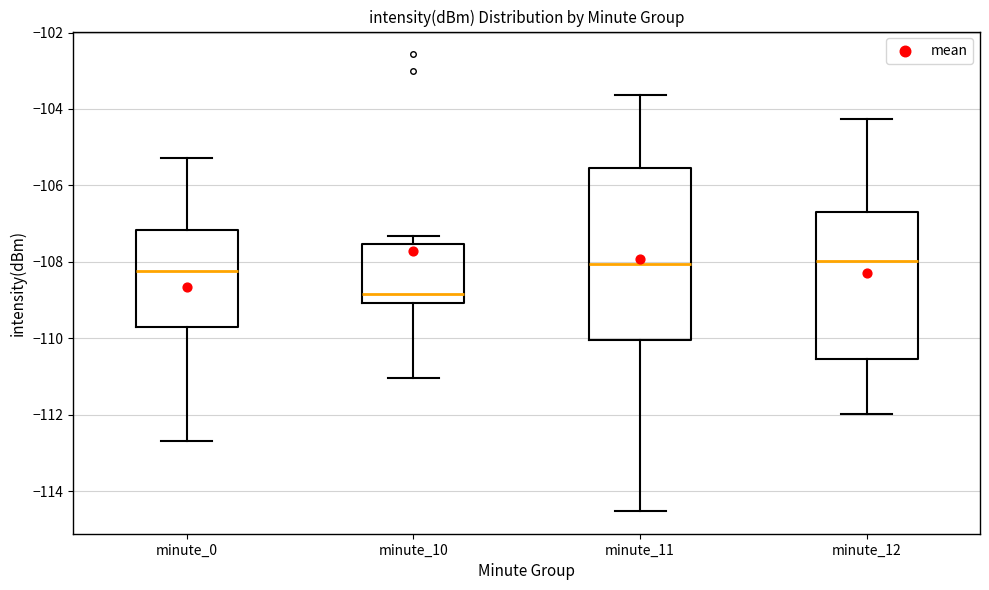

Which box's median line is the lowest?

minute_10